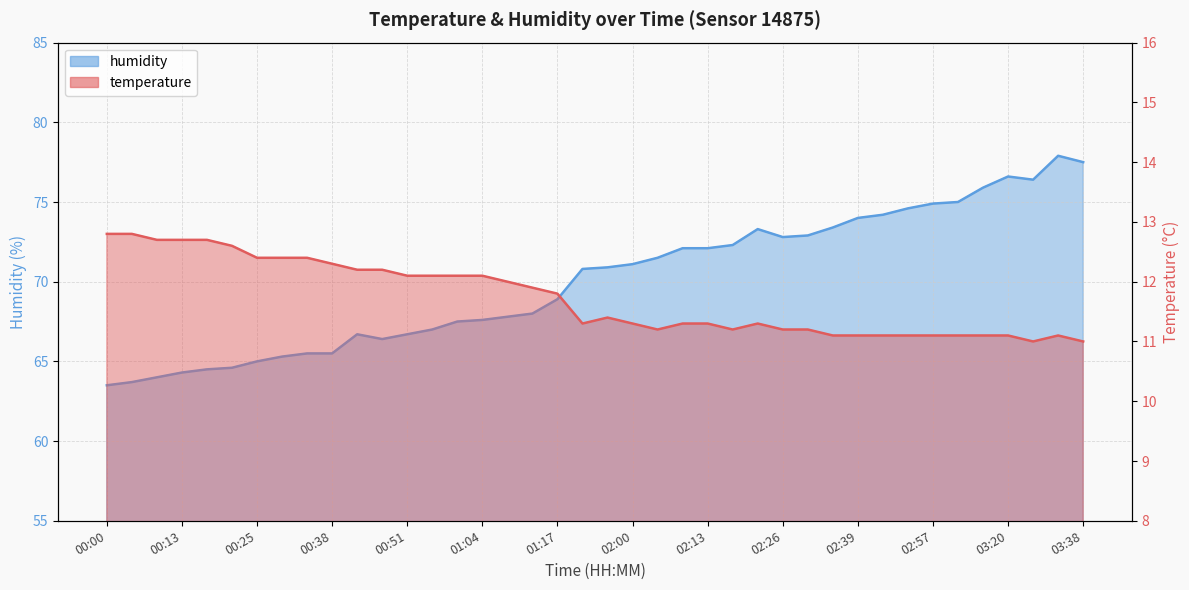

Reading right to left, what are all the values shown in this chart?

temperature: 03:38=11.0	03:34=11.1	03:24=11.0	03:20=11.1	03:06=11.1	03:02=11.1	02:57=11.1	02:48=11.1	02:43=11.1	02:39=11.1	02:35=11.1	02:31=11.2	02:26=11.2	02:22=11.3	02:18=11.2	02:13=11.3	02:08=11.3	02:04=11.2	02:00=11.3	01:56=11.4	01:51=11.3	01:17=11.8	01:13=11.9	01:08=12.0	01:04=12.1	00:59=12.1	00:55=12.1	00:51=12.1	00:46=12.2	00:42=12.2	00:38=12.3	00:34=12.4	00:30=12.4	00:25=12.4	00:21=12.6	00:17=12.7	00:13=12.7	00:09=12.7	00:04=12.8	00:00=12.8
humidity: 03:38=77.5	03:34=77.9	03:24=76.4	03:20=76.6	03:06=75.9	03:02=75.0	02:57=74.9	02:48=74.6	02:43=74.2	02:39=74.0	02:35=73.4	02:31=72.9	02:26=72.8	02:22=73.3	02:18=72.3	02:13=72.1	02:08=72.1	02:04=71.5	02:00=71.1	01:56=70.9	01:51=70.8	01:17=68.9	01:13=68.0	01:08=67.8	01:04=67.6	00:59=67.5	00:55=67.0	00:51=66.7	00:46=66.4	00:42=66.7	00:38=65.5	00:34=65.5	00:30=65.3	00:25=65.0	00:21=64.6	00:17=64.5	00:13=64.3	00:09=64.0	00:04=63.7	00:00=63.5